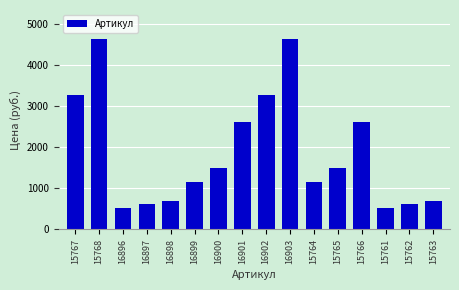

The value at 16899 is 1160. True or false?

True